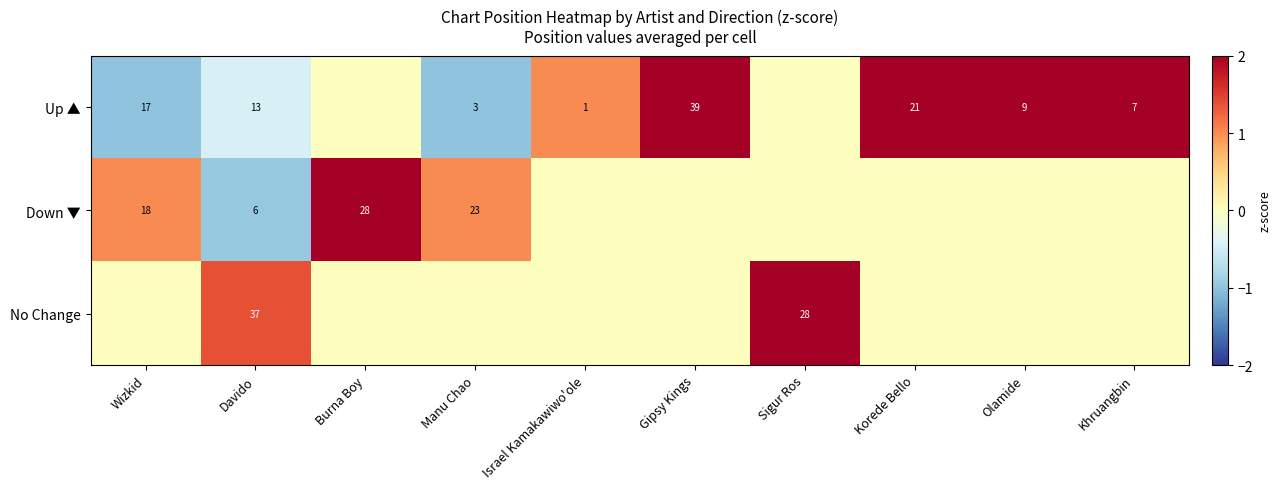

True or false: Down ▼ has a value of 6 at Davido.

True